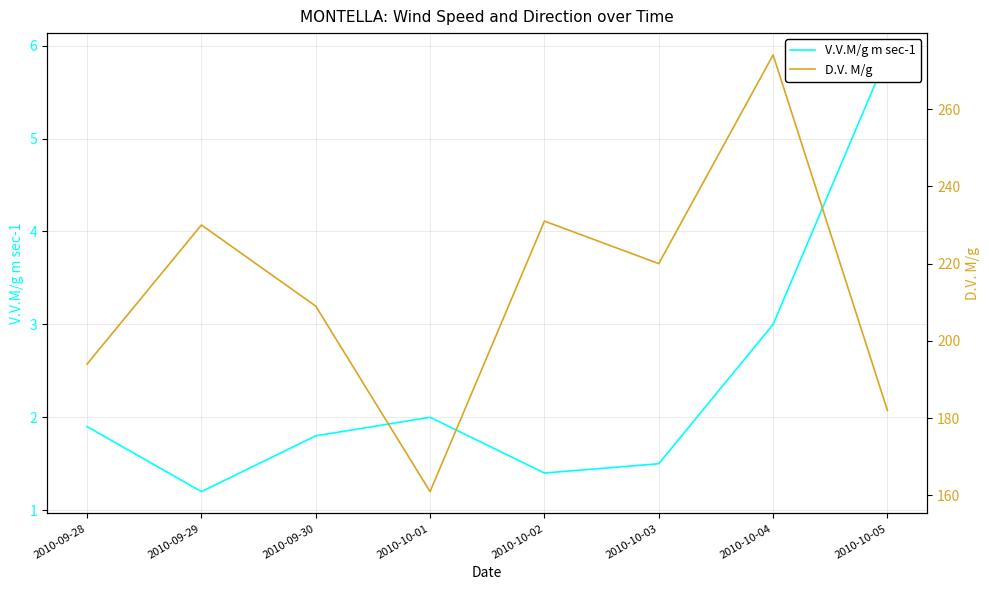

True or false: V.V.M/g m sec-1 has a value of 1.8 at 2010-09-30.

True